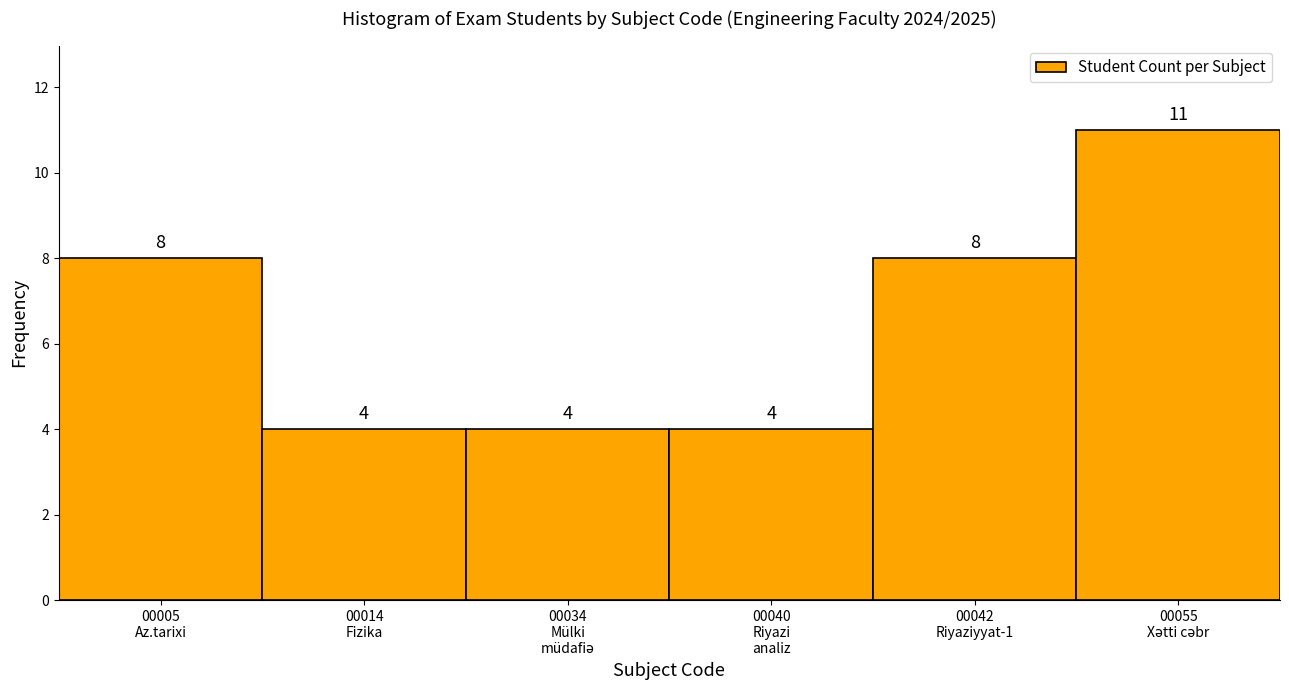

Reading left to right, what are all the values shown in this chart?

8	4	4	4	8	11